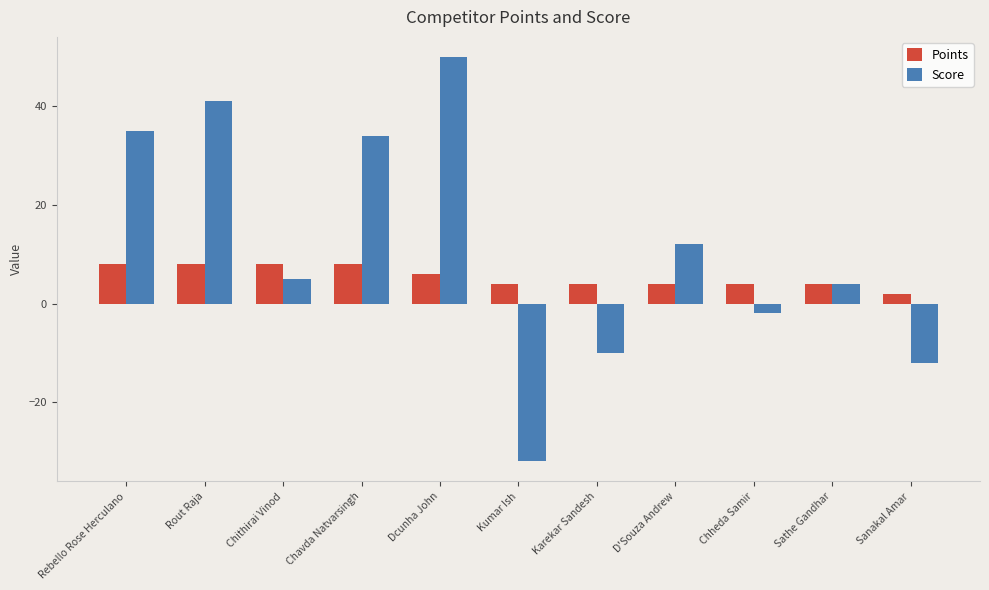

What is the total value across all series at Chheda Samir?

2